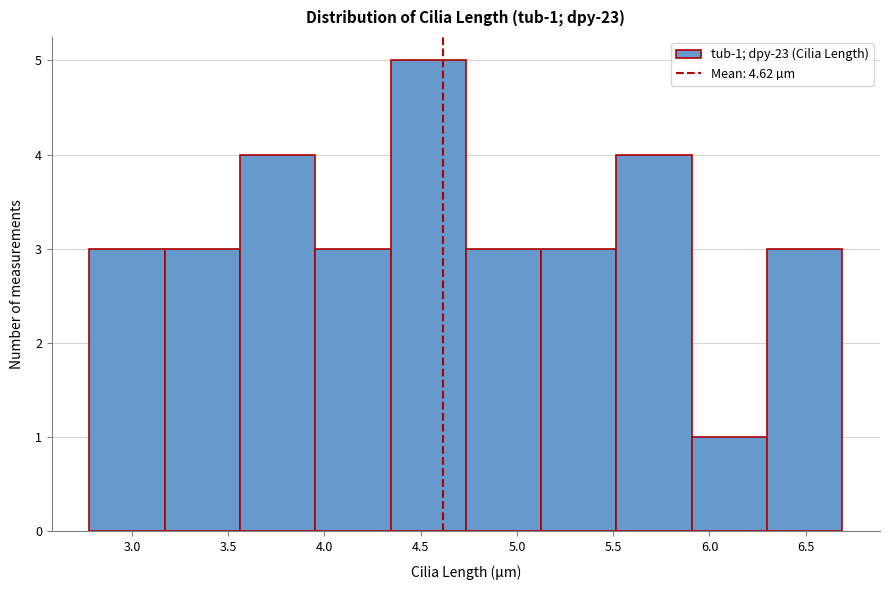

Which range on the x-axis has the tallest bar?

4.35 to 4.75